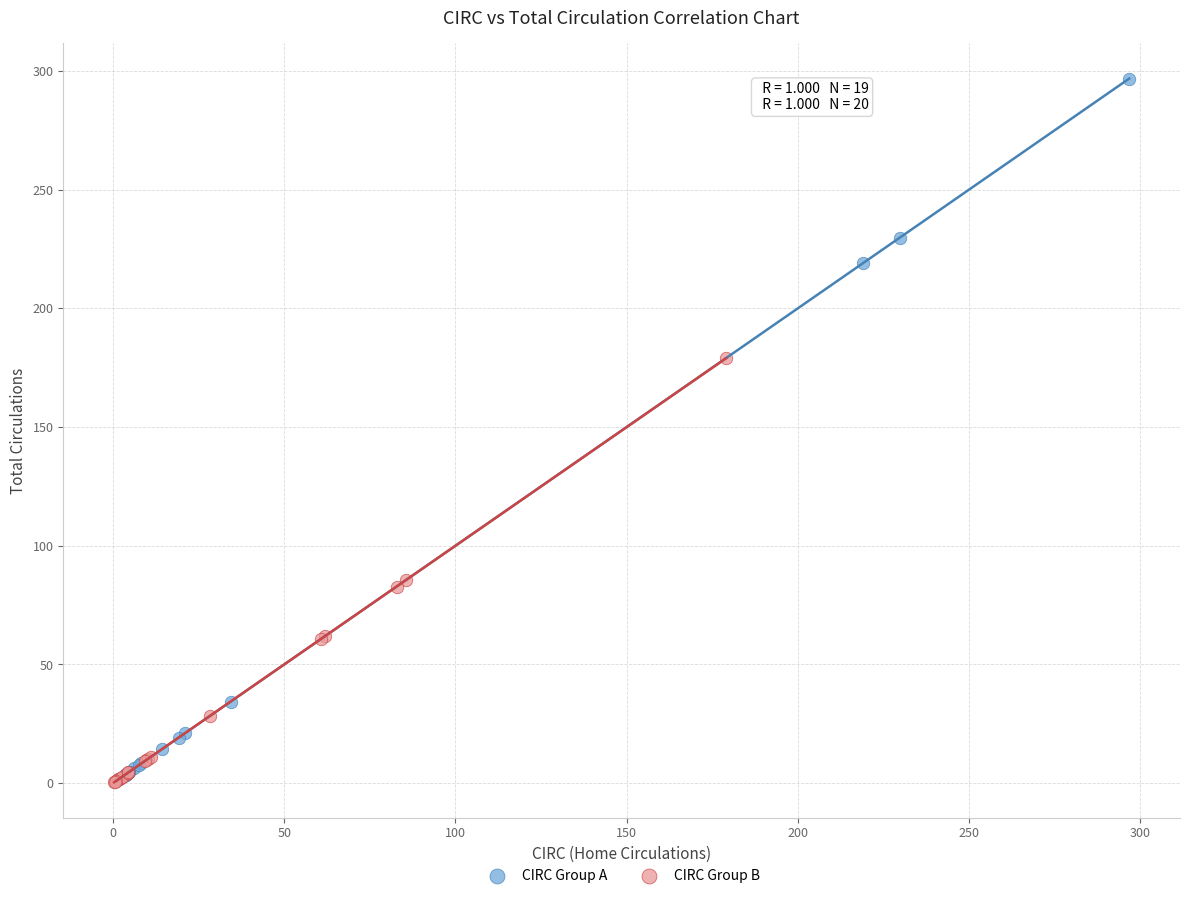

Which series has the widest spread of Y values?

CIRC Group A